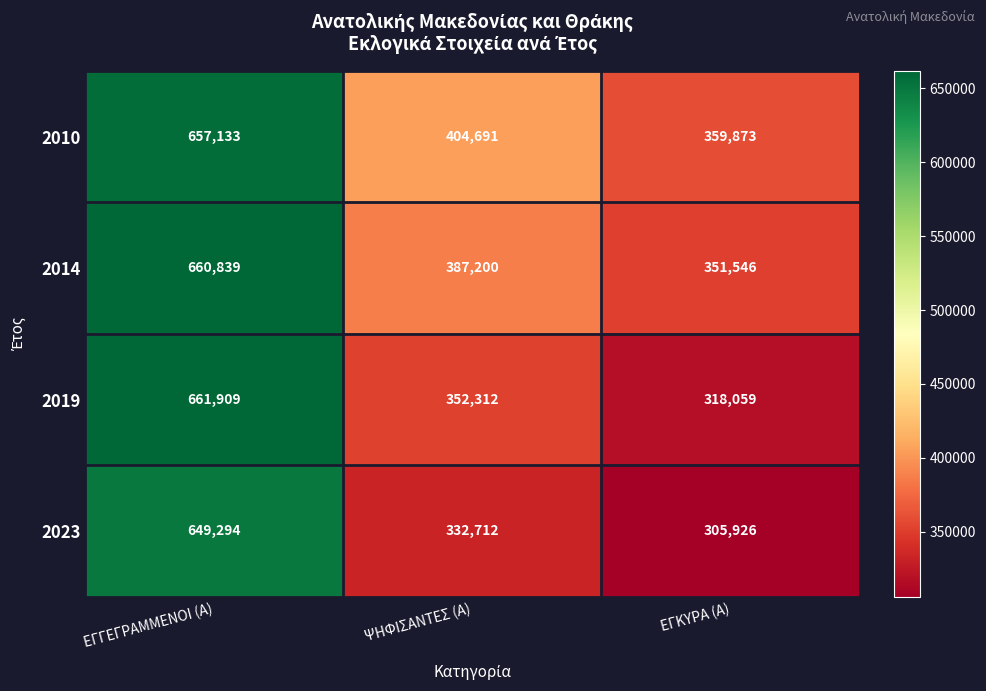

What value does the 2014 series have at ΕΓΚΥΡΑ (Α), to the nearest 10?

351550